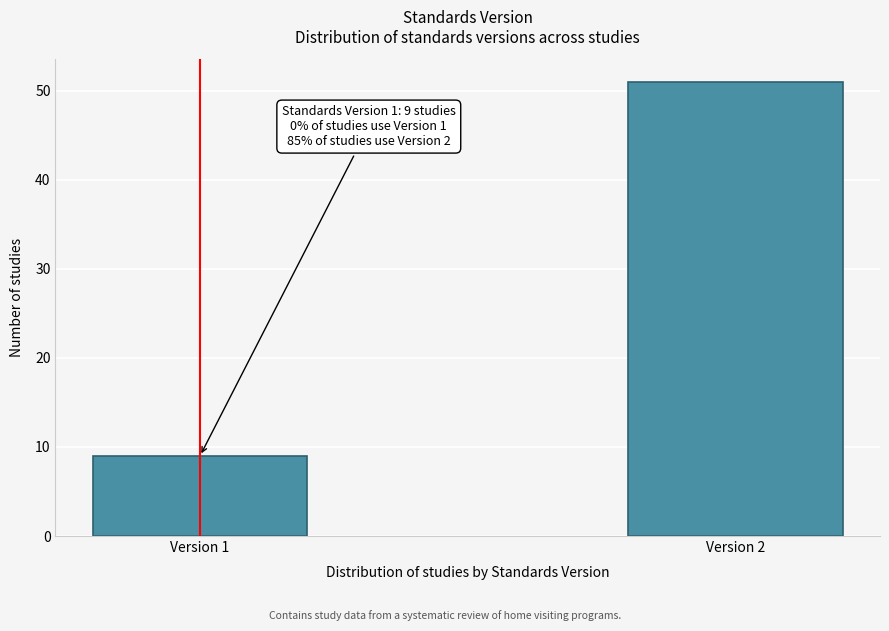

Reading left to right, extract all data points from this chart.

9	51